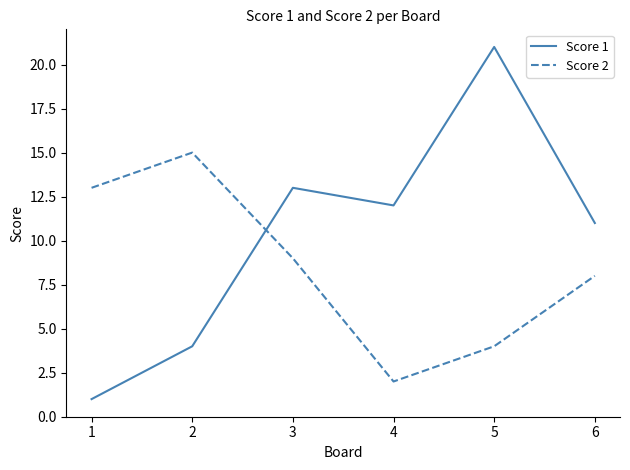

Rank the series by their maximum value, from highest to lowest.

Score 1, Score 2